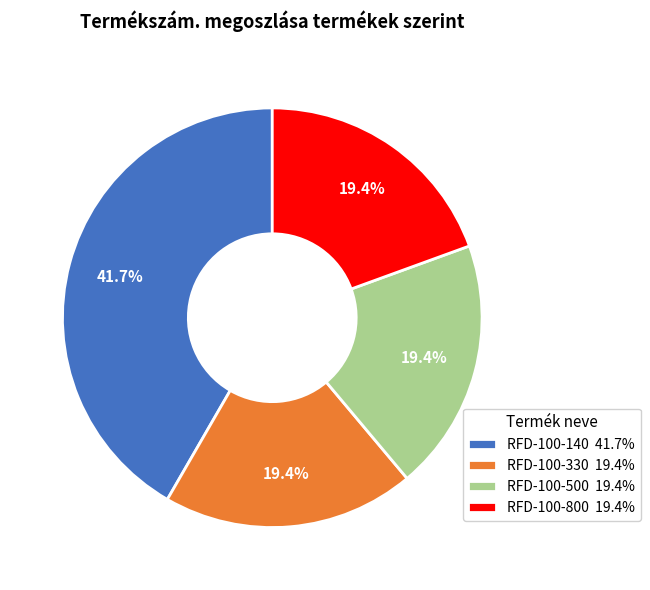

How many segments does this pie chart have?

4